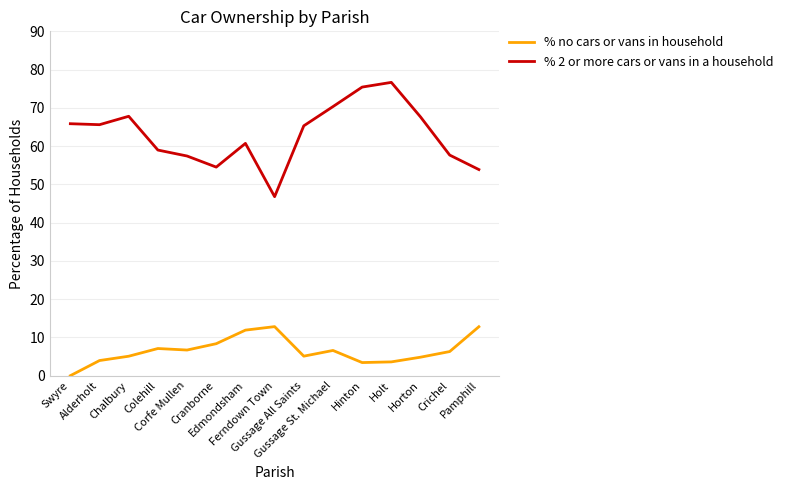

How many lines are shown in the chart?

2